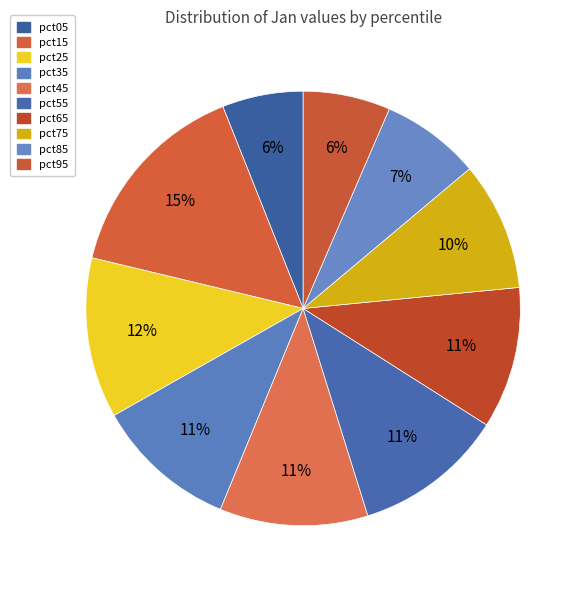

What is the change in value from pct05 to pct55?

+0.3